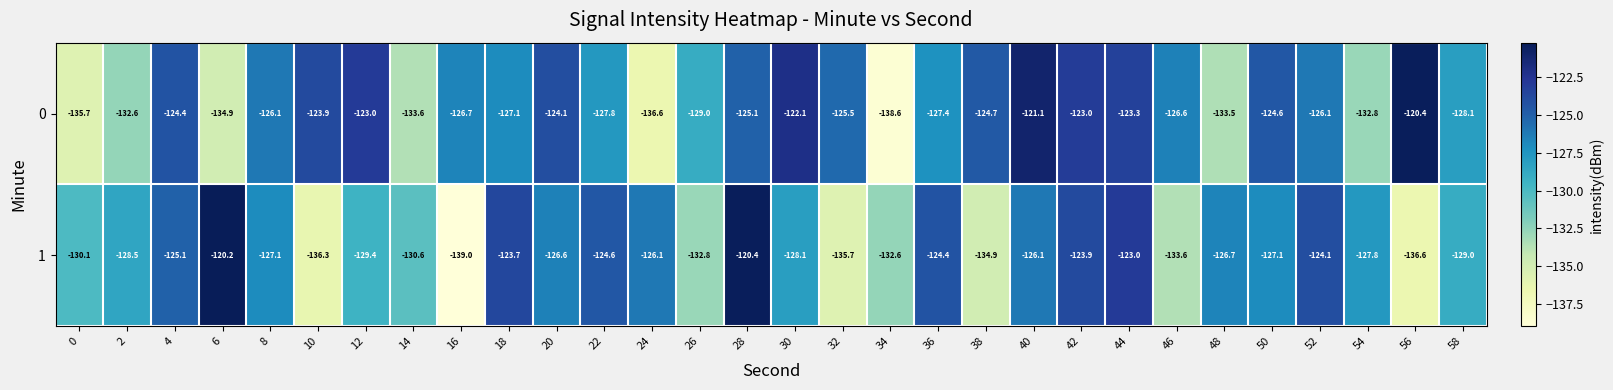

The 0 series shows -129.0 at 26. True or false?

True